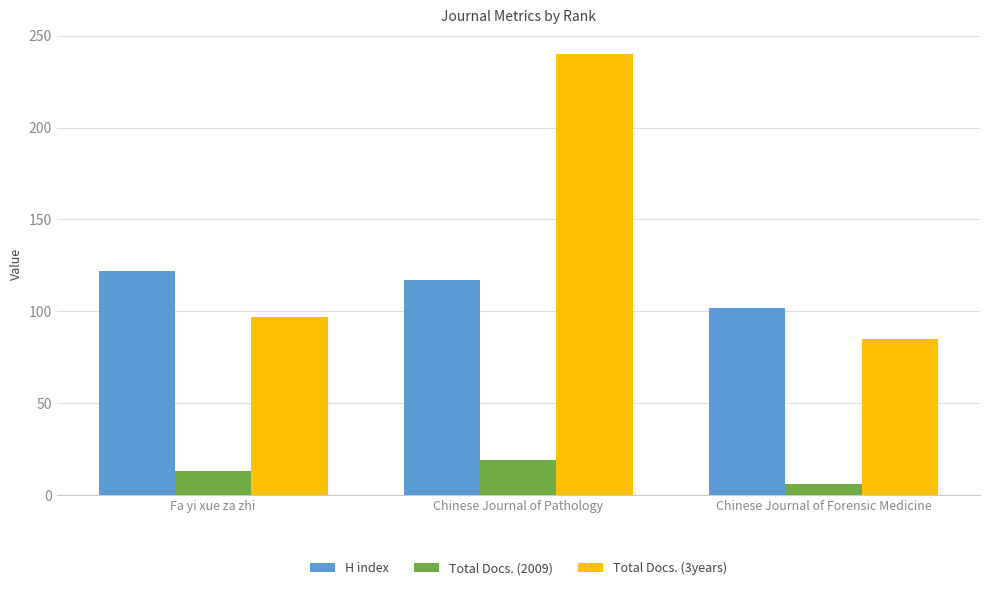

What is the sum of all Total Docs. (3years) values?

422